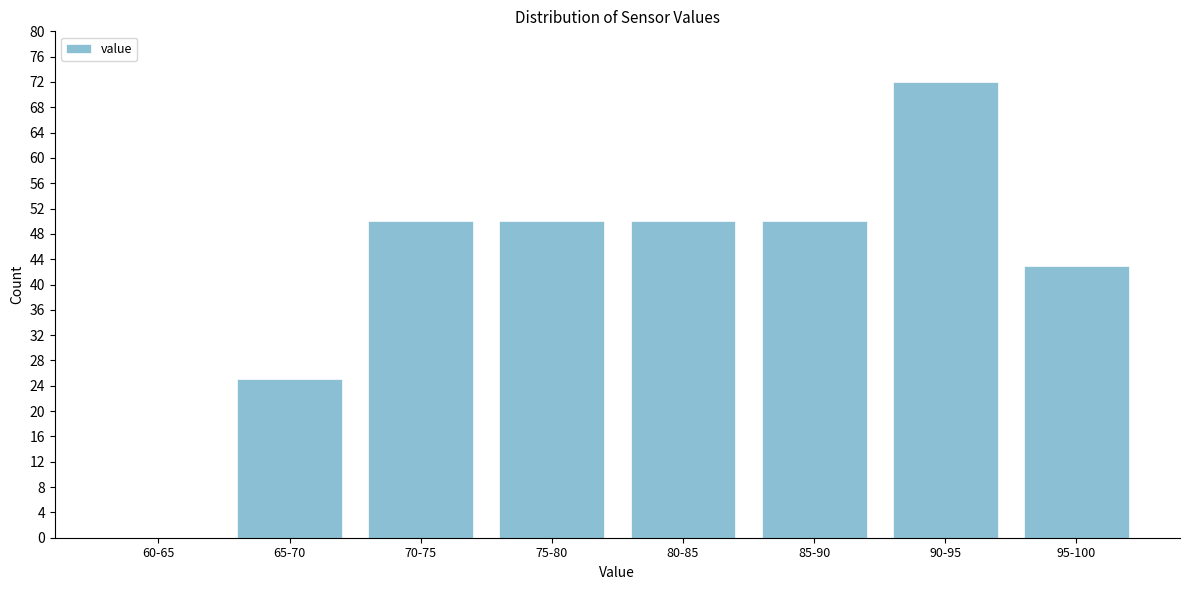

Reading left to right, list all the values displayed in this chart.

60-65=0	65-70=25	70-75=50	75-80=50	80-85=50	85-90=50	90-95=72	95-100=43